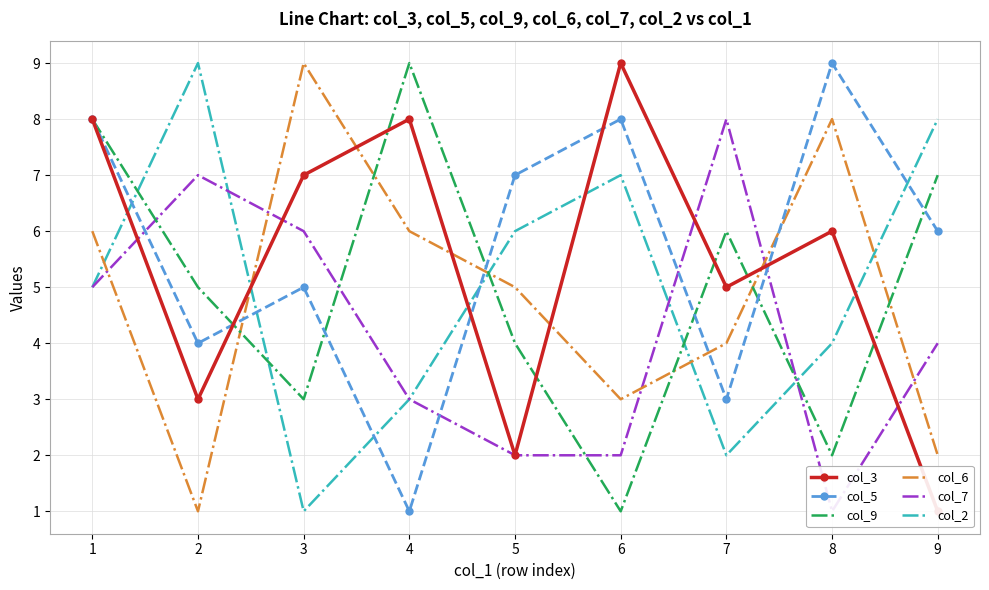

What is the total value across all series at 4?

30